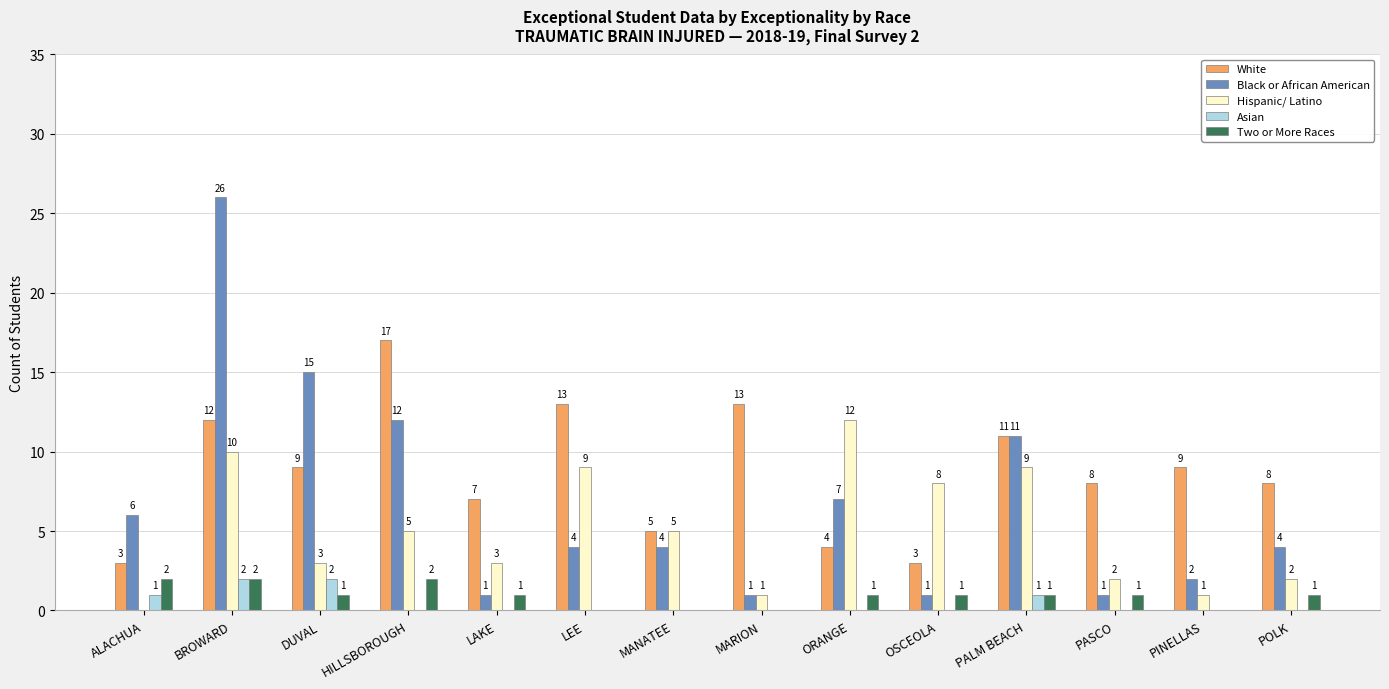

Reading right to left, what are all the values shown in this chart?

White: POLK=8	PINELLAS=9	PASCO=8	PALM BEACH=11	OSCEOLA=3	ORANGE=4	MARION=13	MANATEE=5	LEE=13	LAKE=7	HILLSBOROUGH=17	DUVAL=9	BROWARD=12	ALACHUA=3
Black or African American: POLK=4	PINELLAS=2	PASCO=1	PALM BEACH=11	OSCEOLA=1	ORANGE=7	MARION=1	MANATEE=4	LEE=4	LAKE=1	HILLSBOROUGH=12	DUVAL=15	BROWARD=26	ALACHUA=6
Hispanic/ Latino: POLK=2	PINELLAS=1	PASCO=2	PALM BEACH=9	OSCEOLA=8	ORANGE=12	MARION=1	MANATEE=5	LEE=9	LAKE=3	HILLSBOROUGH=5	DUVAL=3	BROWARD=10	ALACHUA=0
Asian: POLK=0	PINELLAS=0	PASCO=0	PALM BEACH=1	OSCEOLA=0	ORANGE=0	MARION=0	MANATEE=0	LEE=0	LAKE=0	HILLSBOROUGH=0	DUVAL=2	BROWARD=2	ALACHUA=1
Two or More Races: POLK=1	PINELLAS=0	PASCO=1	PALM BEACH=1	OSCEOLA=1	ORANGE=1	MARION=0	MANATEE=0	LEE=0	LAKE=1	HILLSBOROUGH=2	DUVAL=1	BROWARD=2	ALACHUA=2